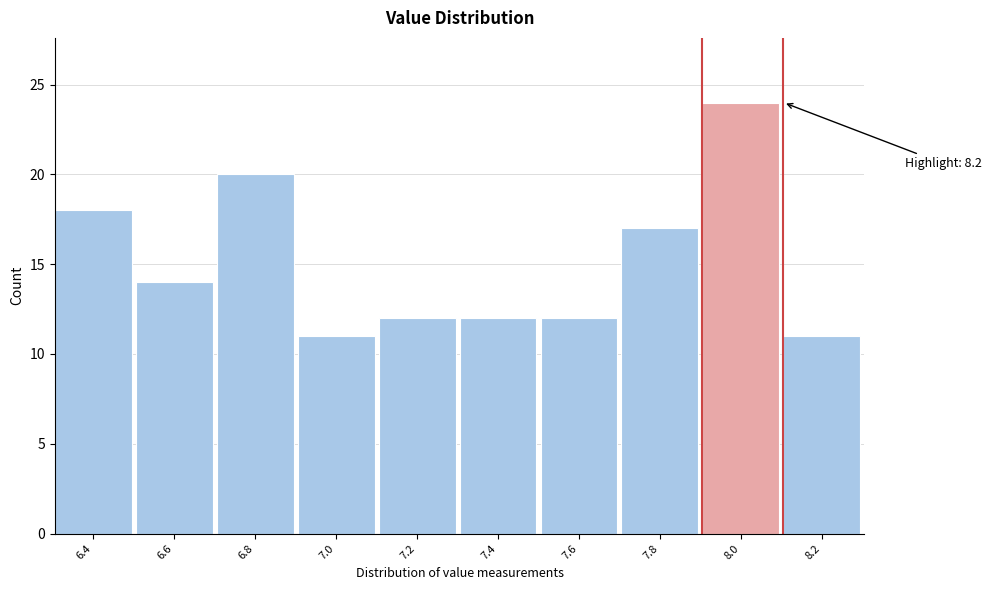

Reading left to right, what are all the values shown in this chart?

18	14	20	11	12	12	12	17	24	11